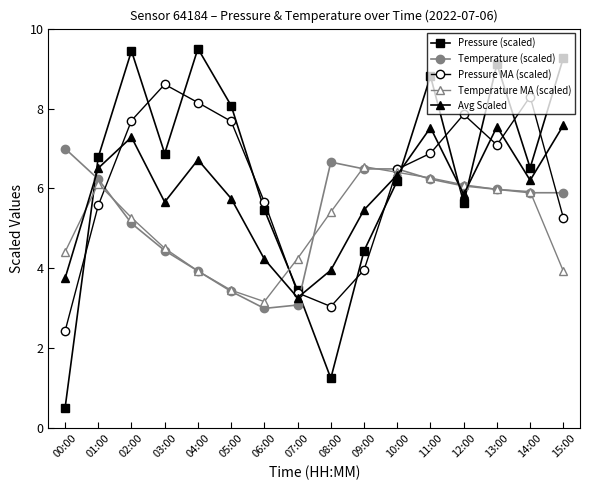

How many lines are shown in the chart?

5